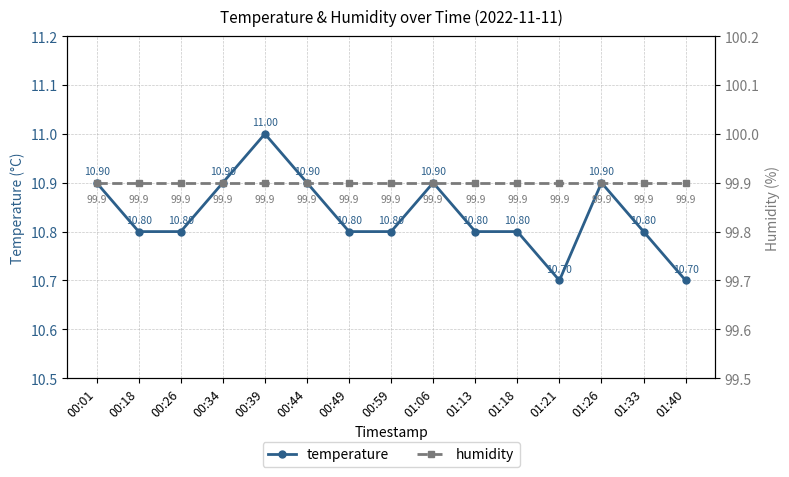

Reading left to right, list all the values displayed in this chart.

temperature: 00:01=10.9	00:18=10.8	00:26=10.8	00:34=10.9	00:39=11.0	00:44=10.9	00:49=10.8	00:59=10.8	01:06=10.9	01:13=10.8	01:18=10.8	01:21=10.7	01:26=10.9	01:33=10.8	01:40=10.7
humidity: 00:01=99.9	00:18=99.9	00:26=99.9	00:34=99.9	00:39=99.9	00:44=99.9	00:49=99.9	00:59=99.9	01:06=99.9	01:13=99.9	01:18=99.9	01:21=99.9	01:26=99.9	01:33=99.9	01:40=99.9